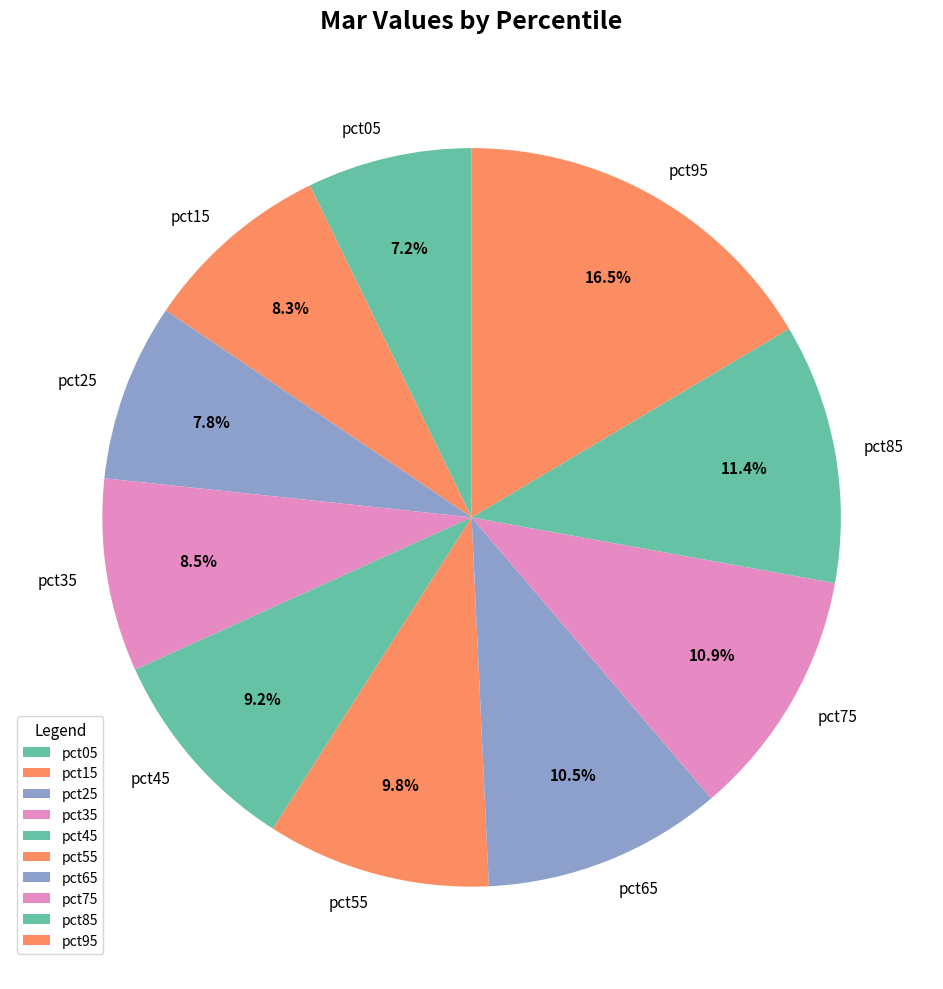

What portion of the pie excludes pct55?

90.2%